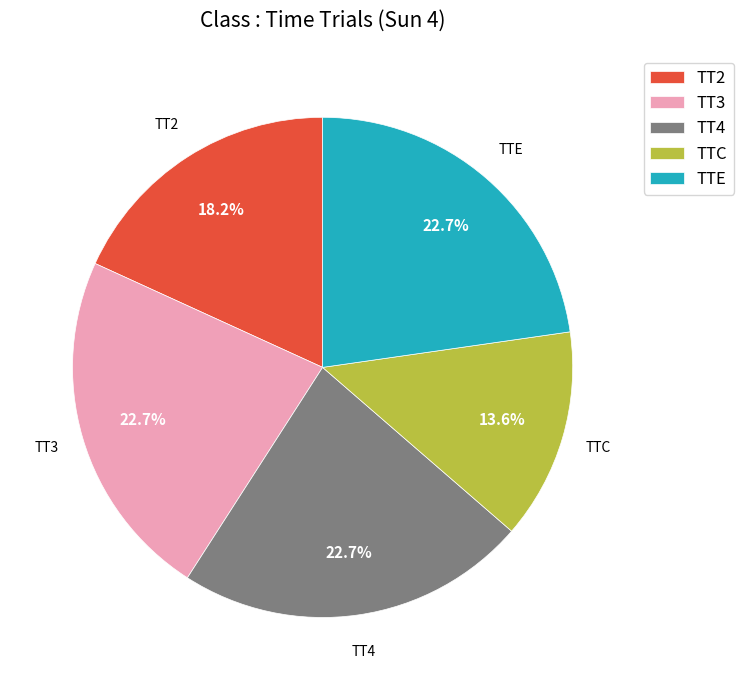

To the nearest percent, what is the difference between the TT2 and TT3 slice percentages?

5%